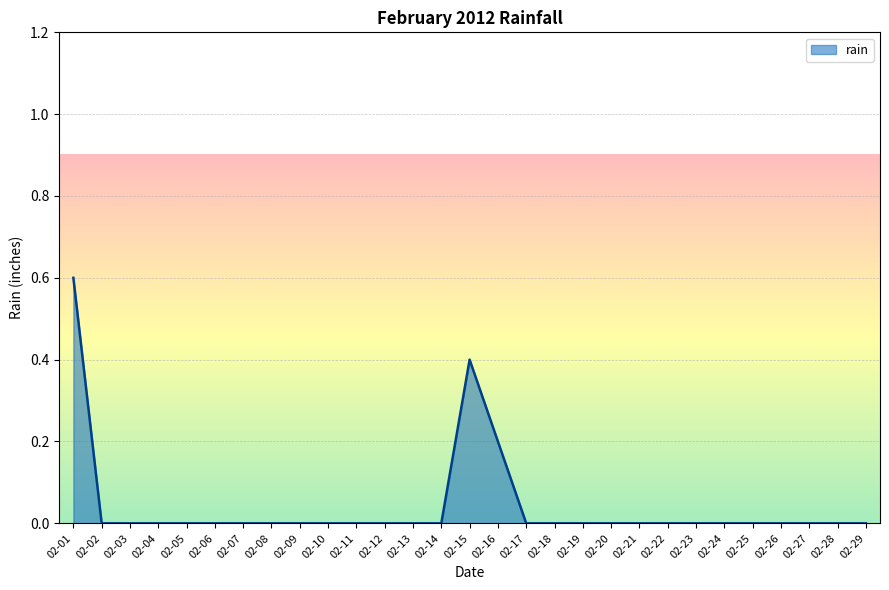

Reading left to right, extract all data points from this chart.

0.6	0.0	0.0	0.0	0.0	0.0	0.0	0.0	0.0	0.0	0.0	0.0	0.0	0.0	0.4	0.2	0.0	0.0	0.0	0.0	0.0	0.0	0.0	0.0	0.0	0.0	0.0	0.0	0.0